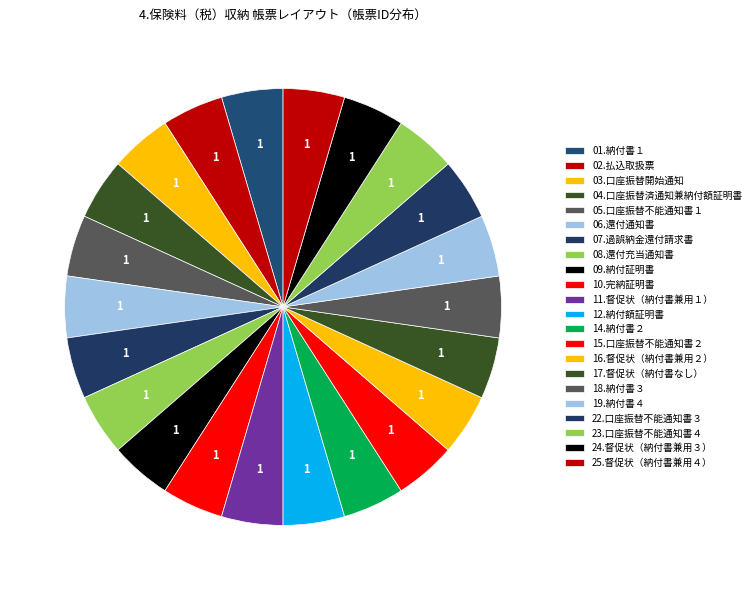

Count the number of slices in the pie.

22